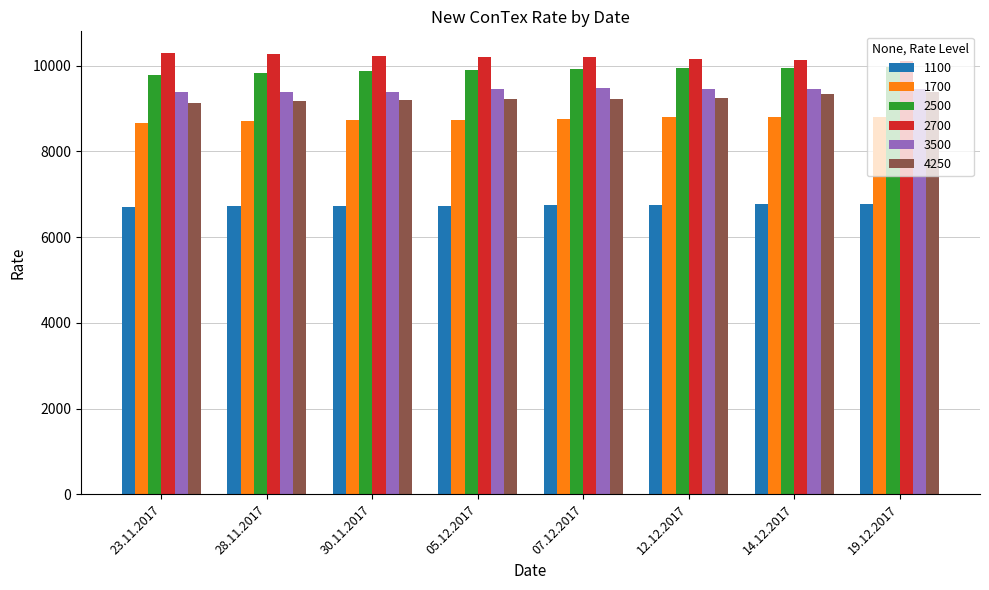

What is the difference between the highest and lowest values at 14.12.2017?

3358